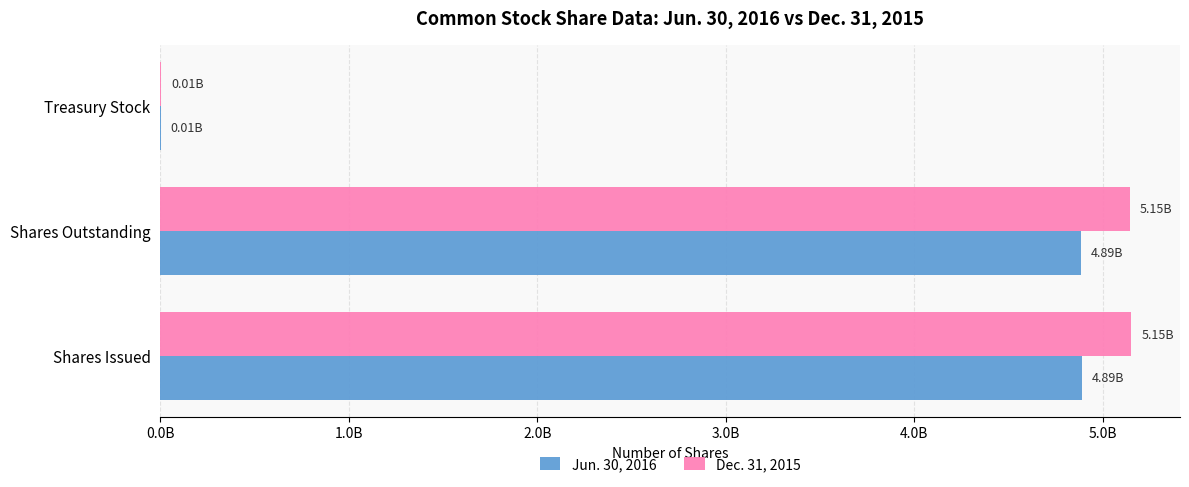

At how many categories does at least one series exceed 5036199561?

2